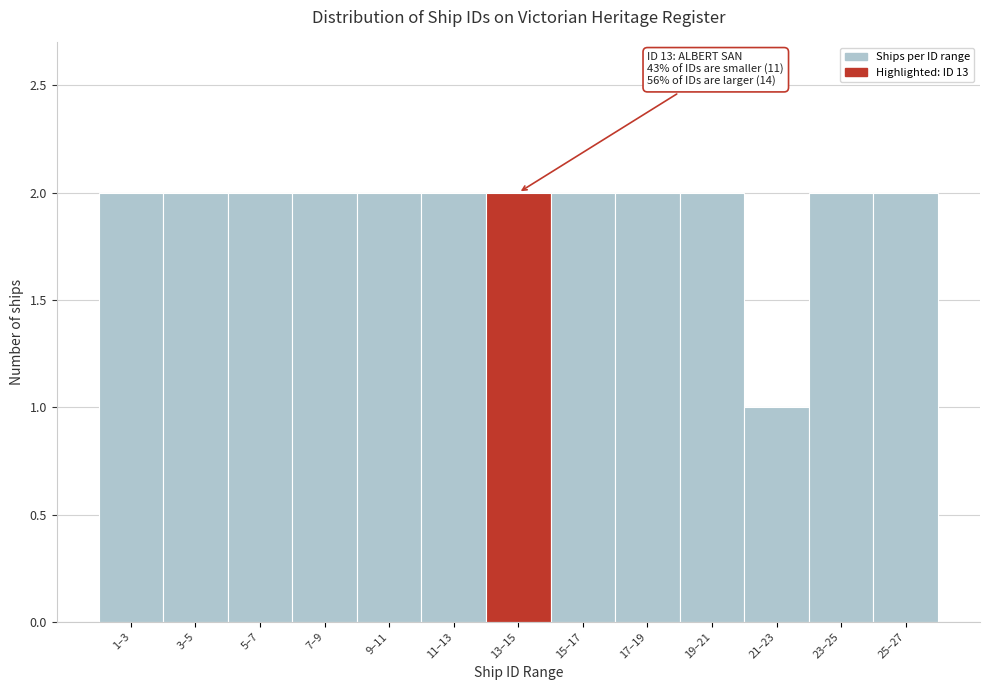

Reading left to right, list all the values displayed in this chart.

2	2	2	2	2	2	2	2	2	2	1	2	2